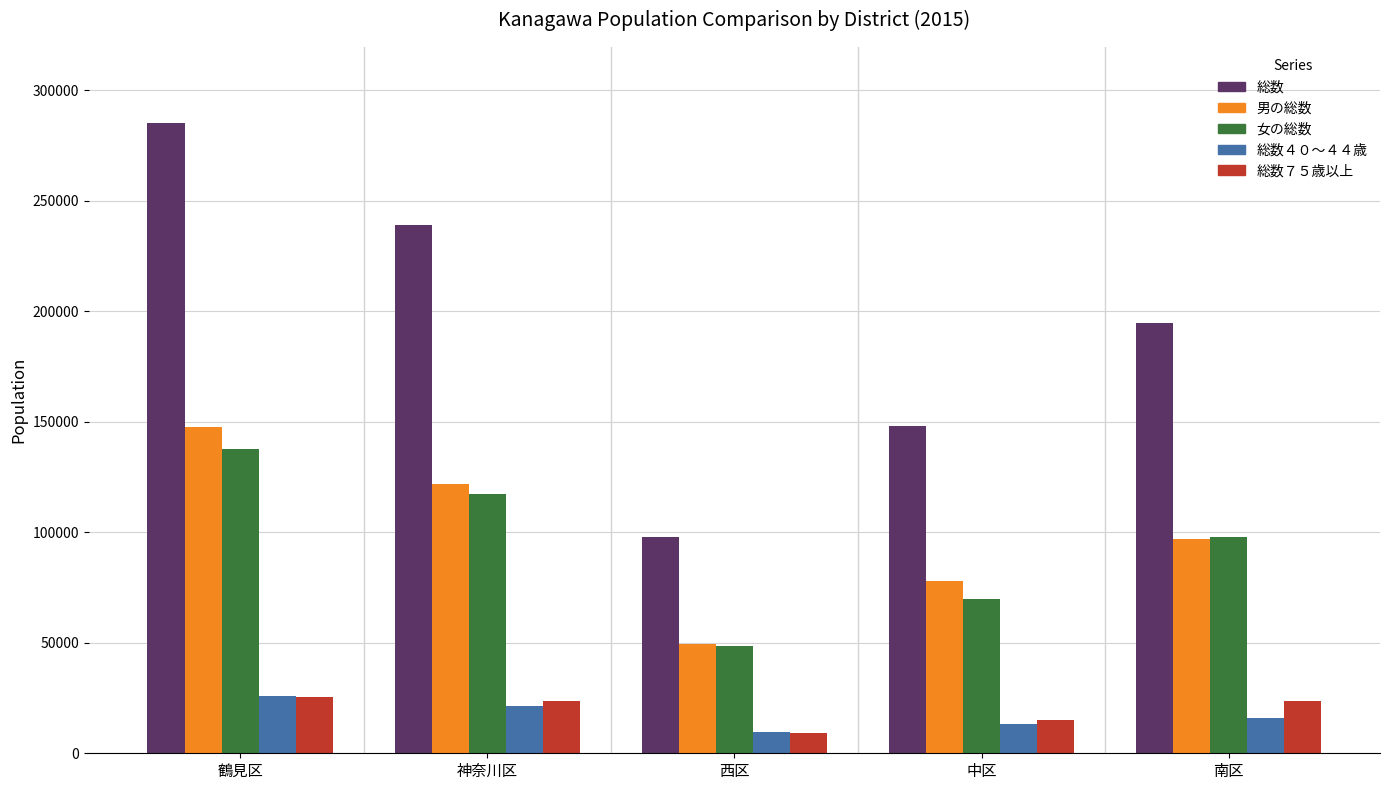

Is it true that 男の総数 equals 196988 at 神奈川区?

False